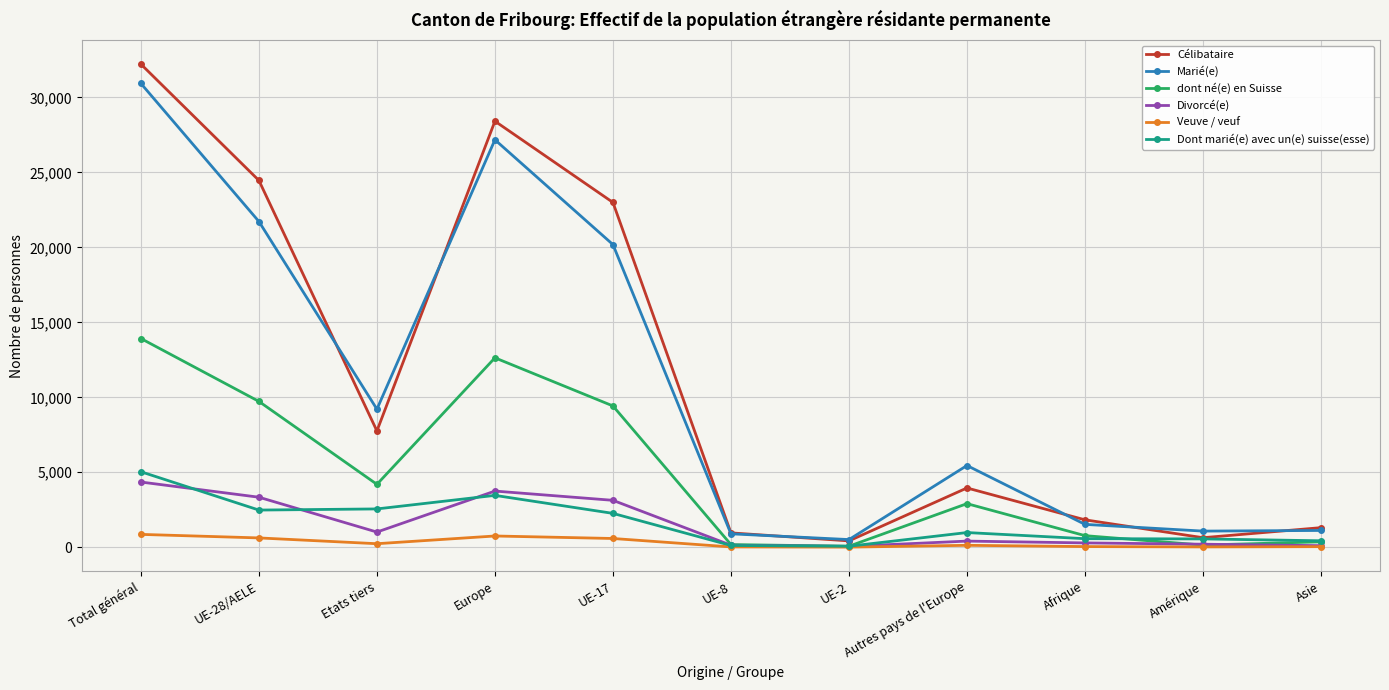

Which category has the highest value in the Marié(e) series?

Total général